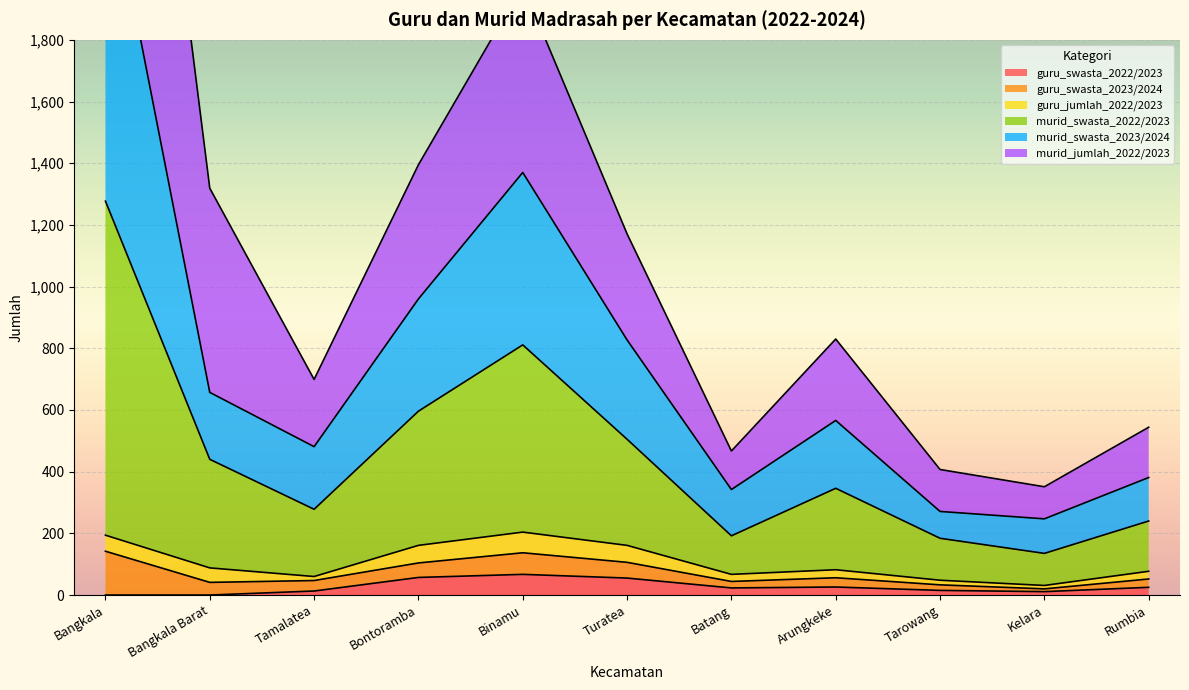

What is the highest value of the guru_swasta_2022/2023 series?

67